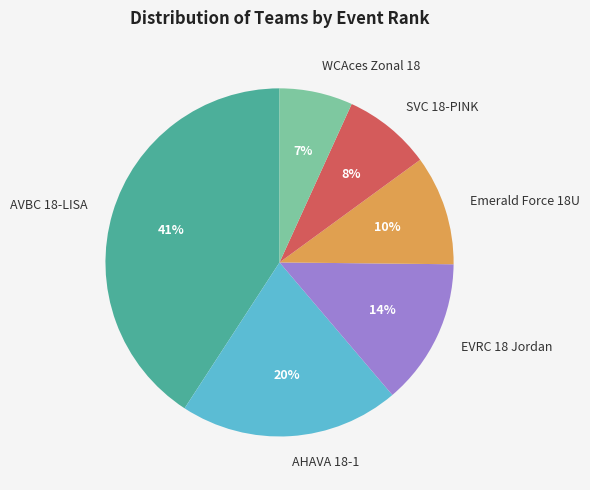

To the nearest percent, what portion does WCAces Zonal 18 represent?

7%